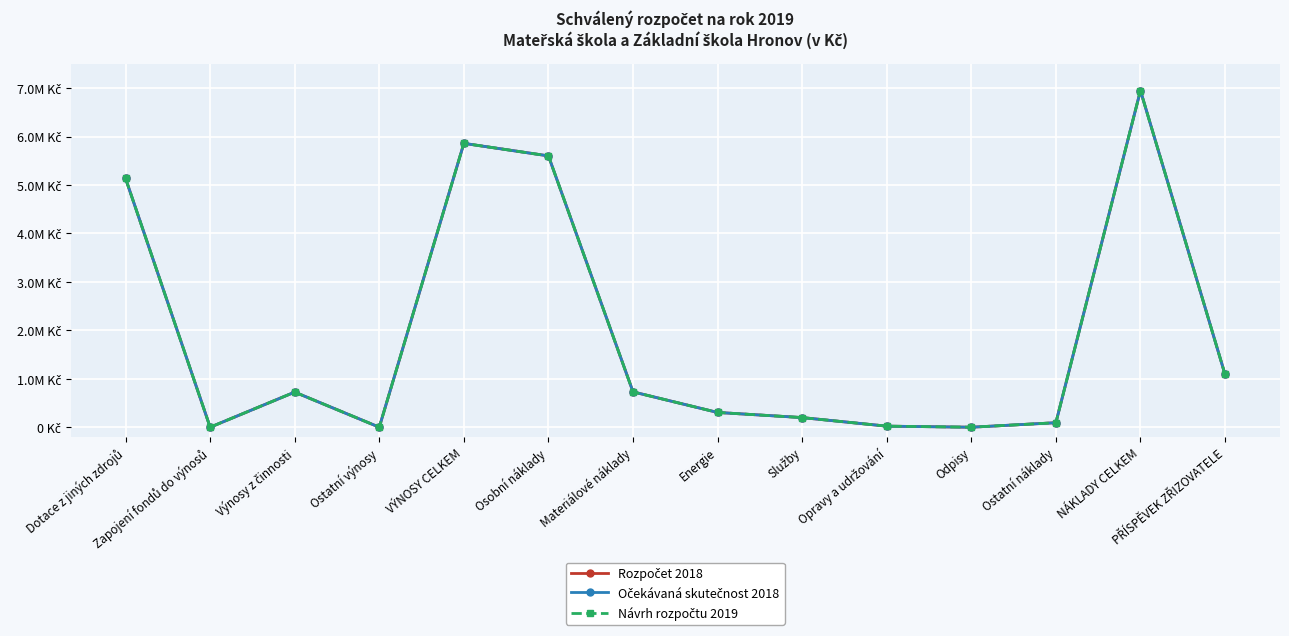

Rank the categories by Očekávaná skutečnost 2018 value from lowest to highest.

Zapojení fondů do výnosů, Ostatní výnosy, Odpisy, Opravy a udržování, Ostatní náklady, Služby, Energie, Výnosy z činnosti, Materiálové náklady, PŘÍSPĚVEK ZŘIZOVATELE, Dotace z jiných zdrojů, Osobní náklady, VÝNOSY CELKEM, NÁKLADY CELKEM